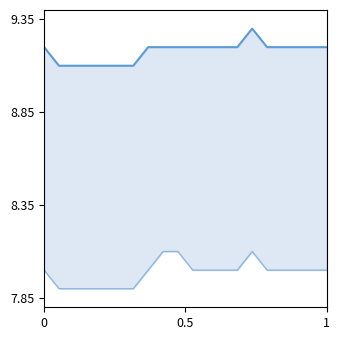

True or false: dp and temp_line intersect in this chart.

False